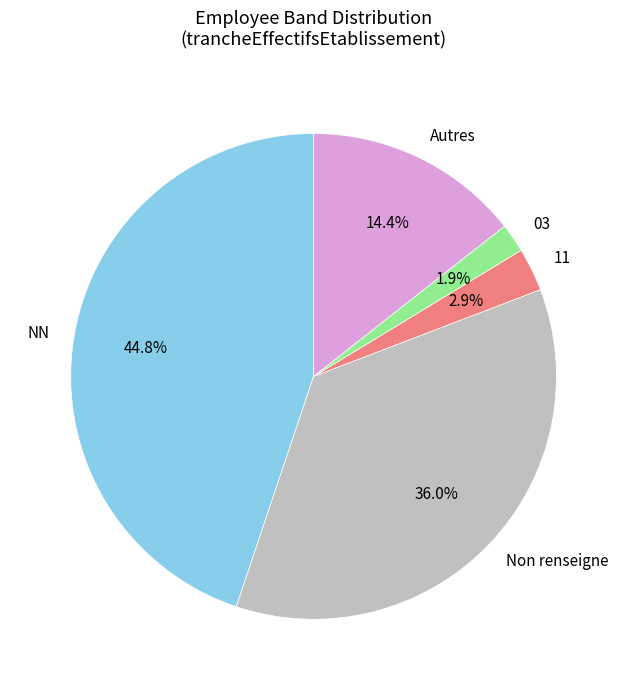

How many slices are in this pie chart?

5